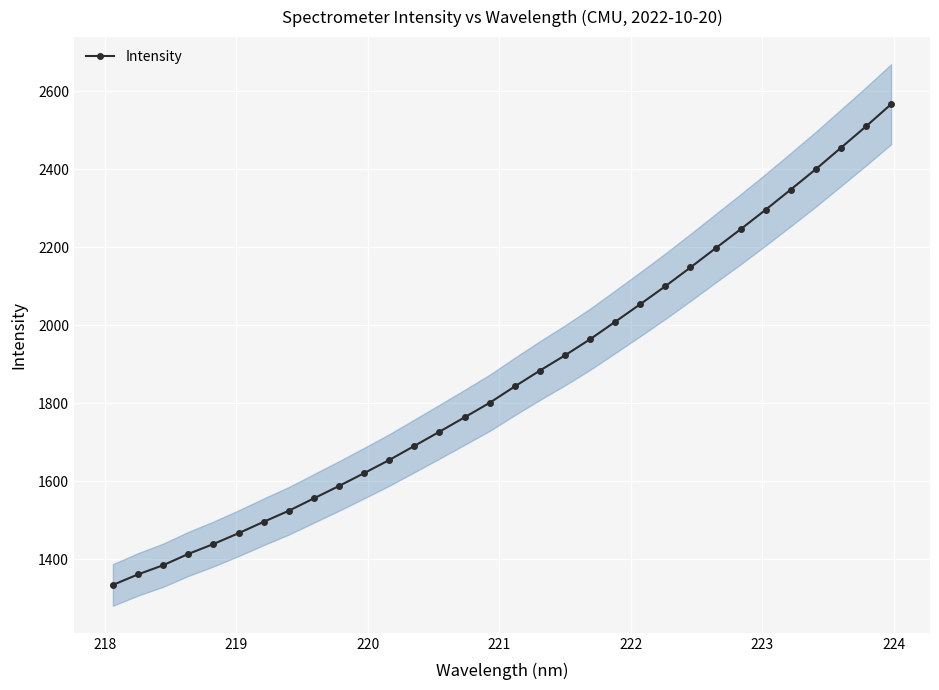

What is the value of the Intensity point at the 25th from the left?

2197.2